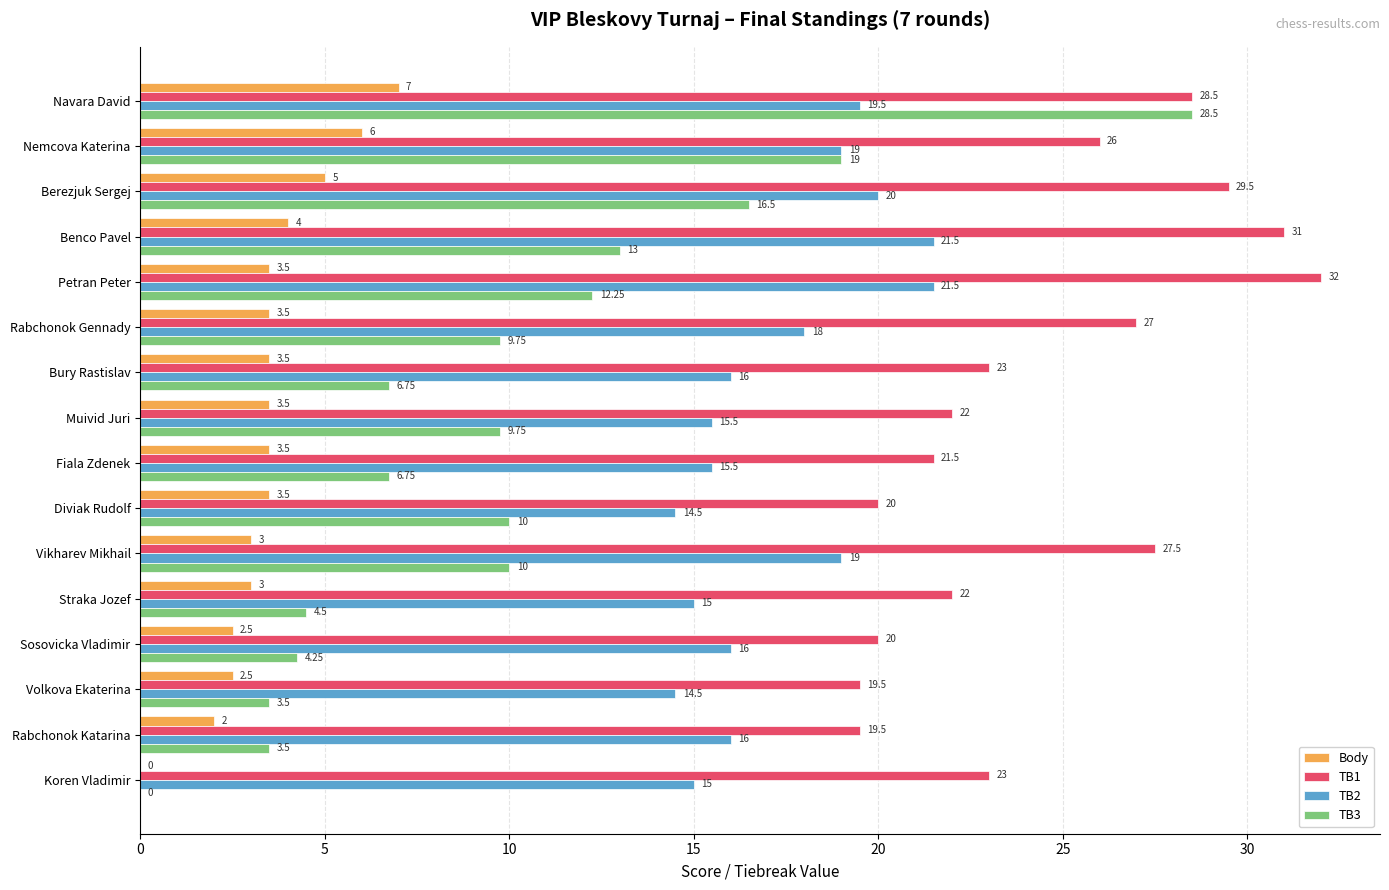

What is the sum of the TB3 values at Vikharev Mikhail and Benco Pavel?

23.0